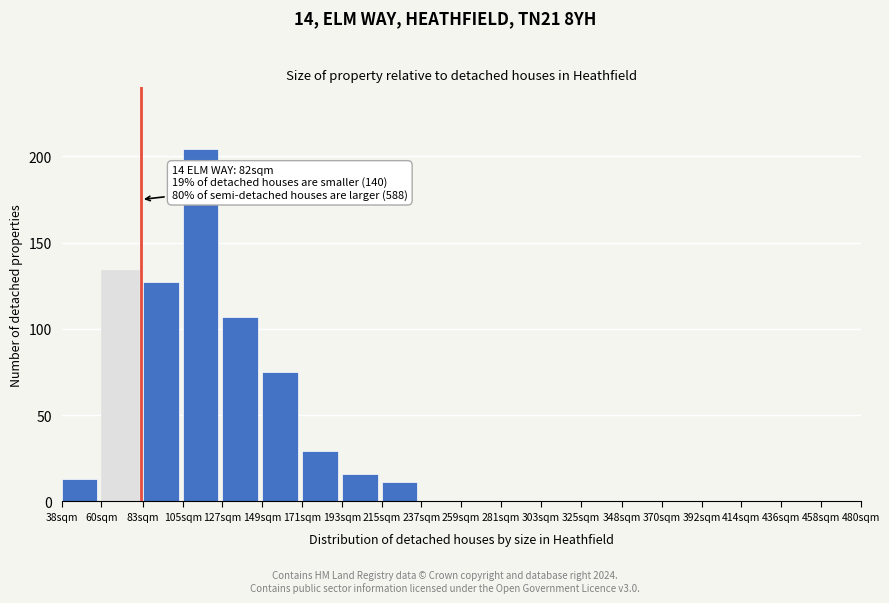

Reading right to left, what are all the values shown in this chart?

458sqm=0	436sqm=0	414sqm=0	392sqm=0	370sqm=0	348sqm=0	325sqm=0	303sqm=0	281sqm=0	259sqm=0	237sqm=0	215sqm=11	193sqm=16	171sqm=29	149sqm=75	127sqm=107	105sqm=204	83sqm=127	60sqm=134	38sqm=13